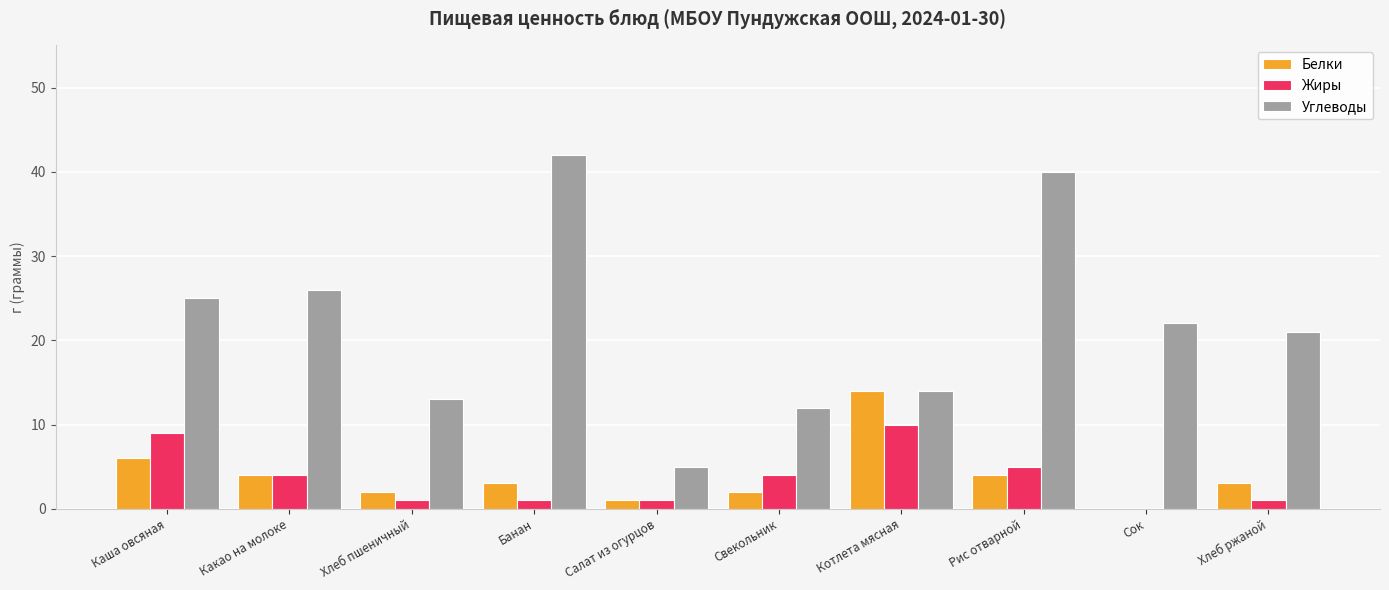

Are the bars horizontal?

No